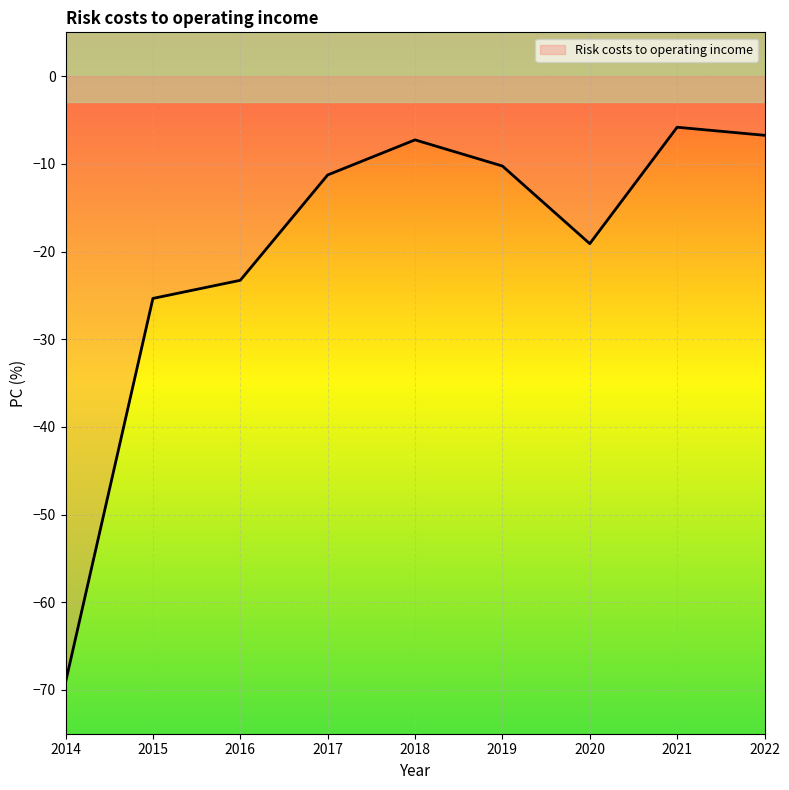

Which category has the lowest value across all series?

2014